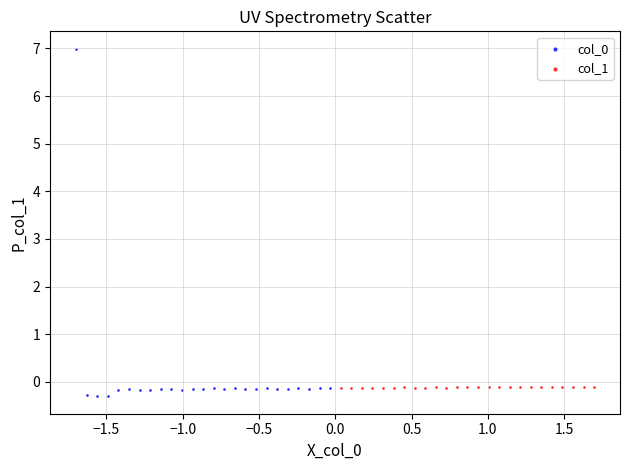

Which series has the widest spread of Y values?

col_0